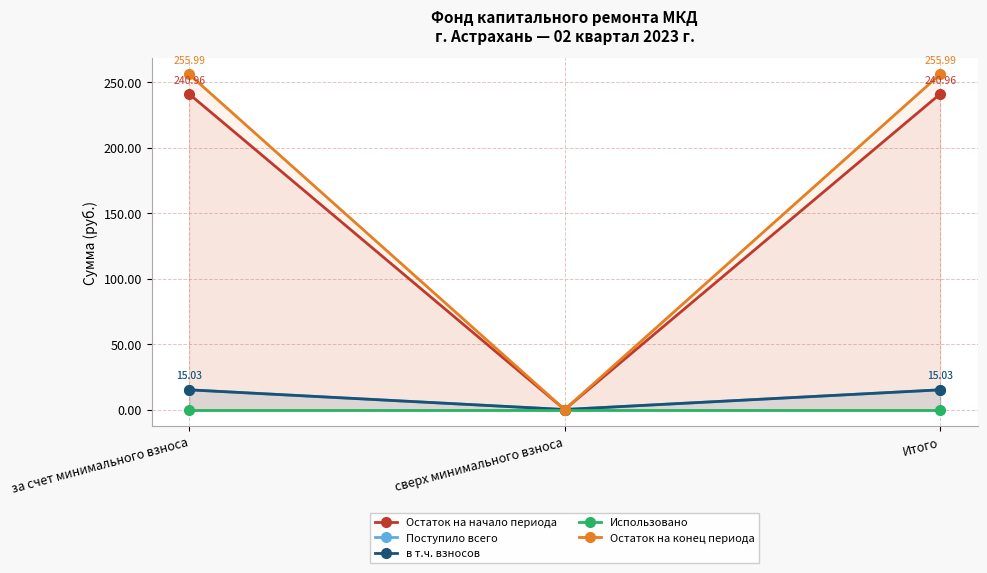

What is the spread (max minus min) of values at за счет минимального взноса?

256.0